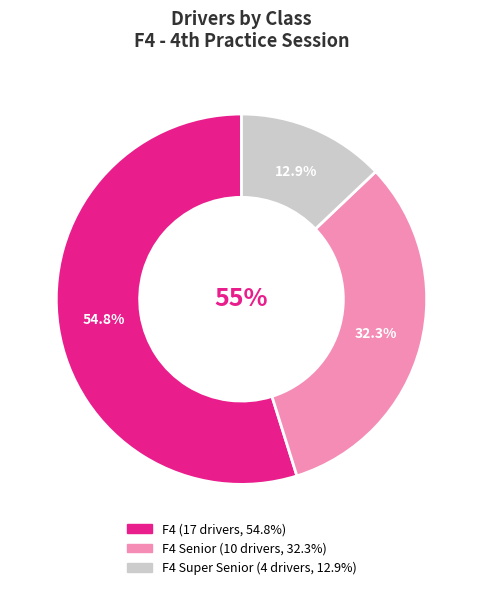

Is there any slice that represents more than half of the pie?

Yes